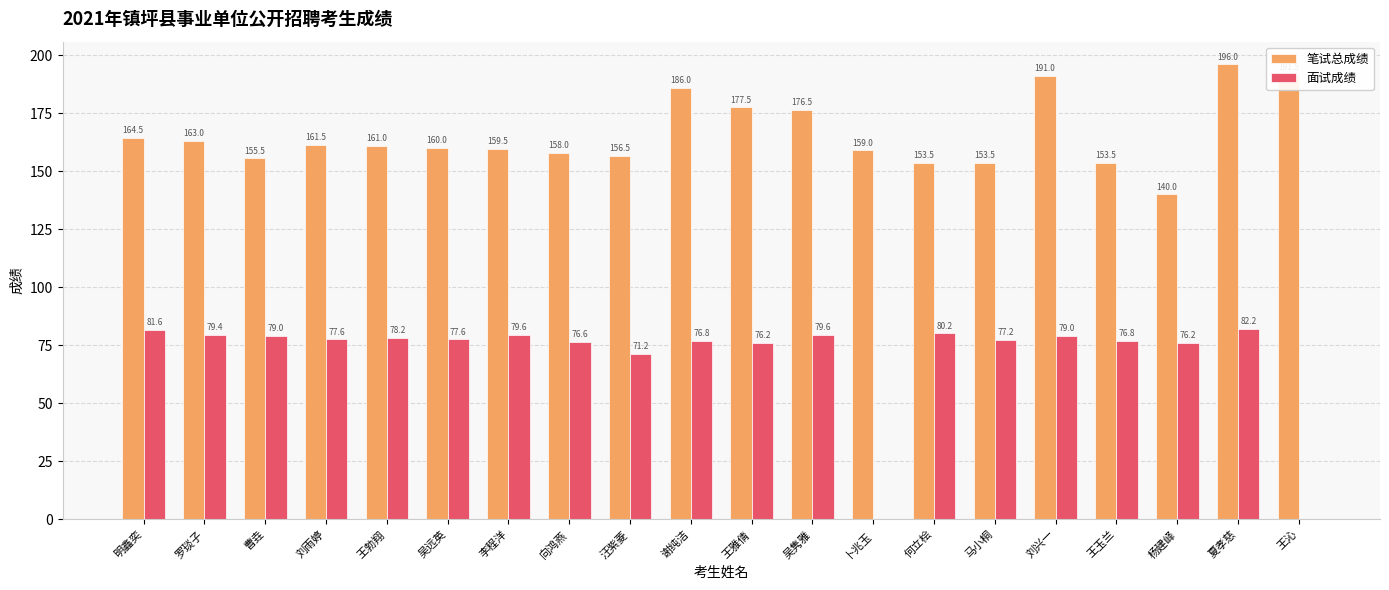

What is the spread (max minus min) of values at 罗琰子?

83.6